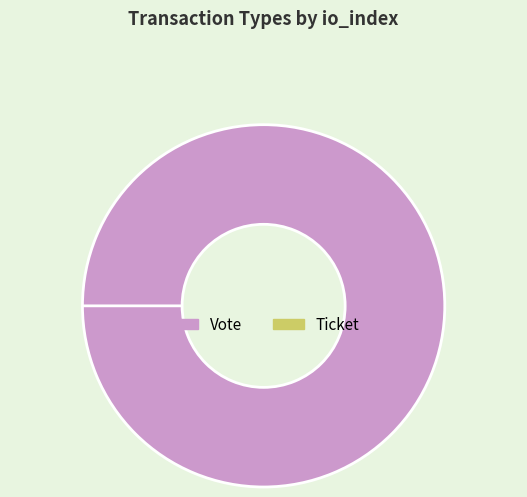

The Vote slice represents 99% of the pie. True or false?

False